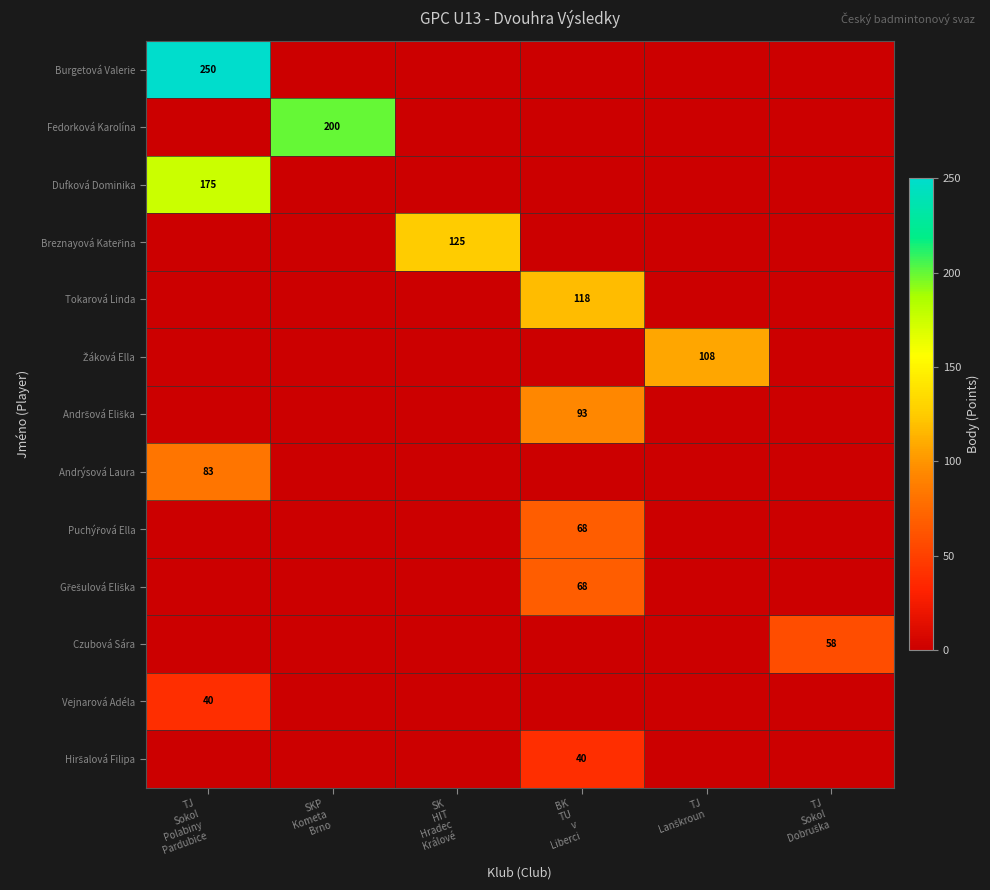

What is the difference between the highest and lowest values at TJ
Sokol
Polabiny
Pardubice?

250